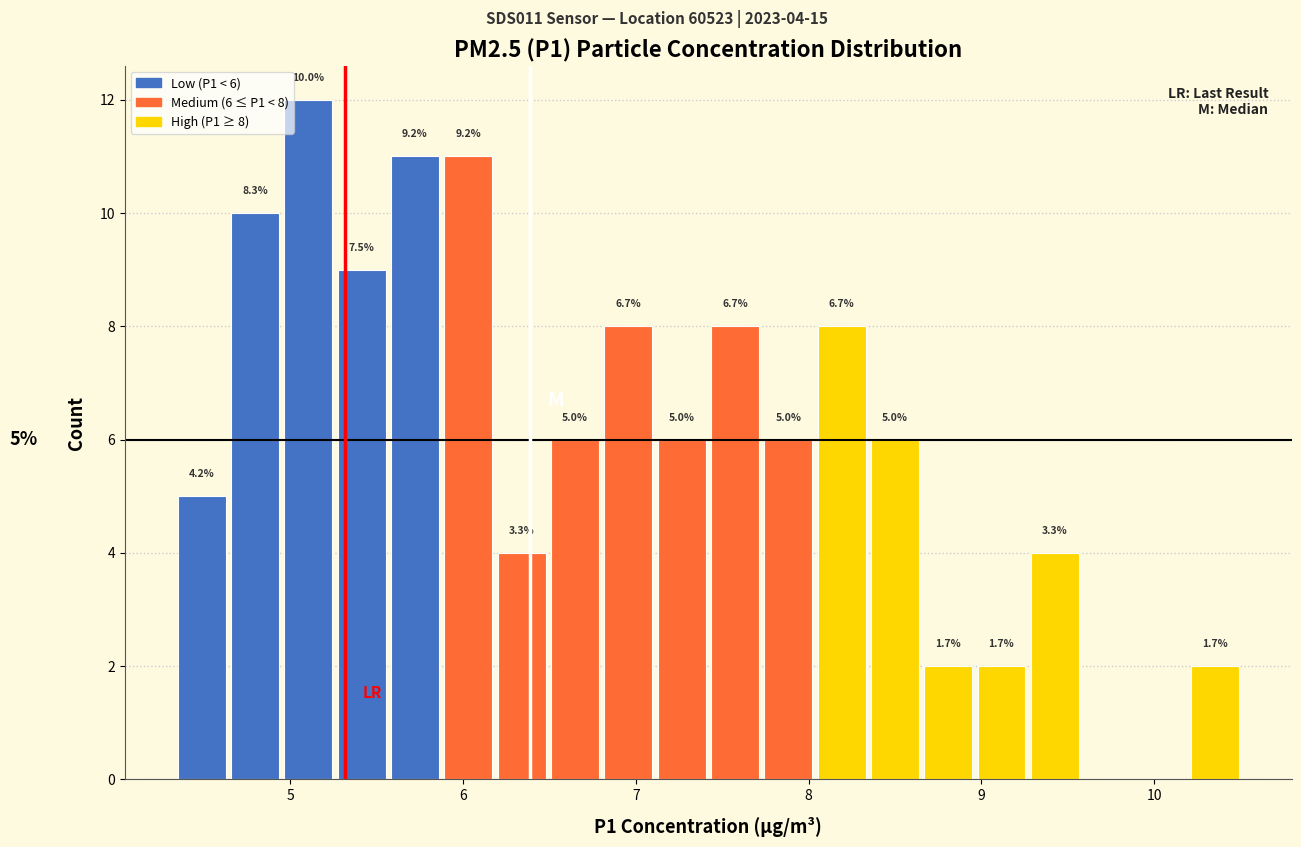

Read against the x-axis, roughly where is the centre of the tallest bar?

5.1